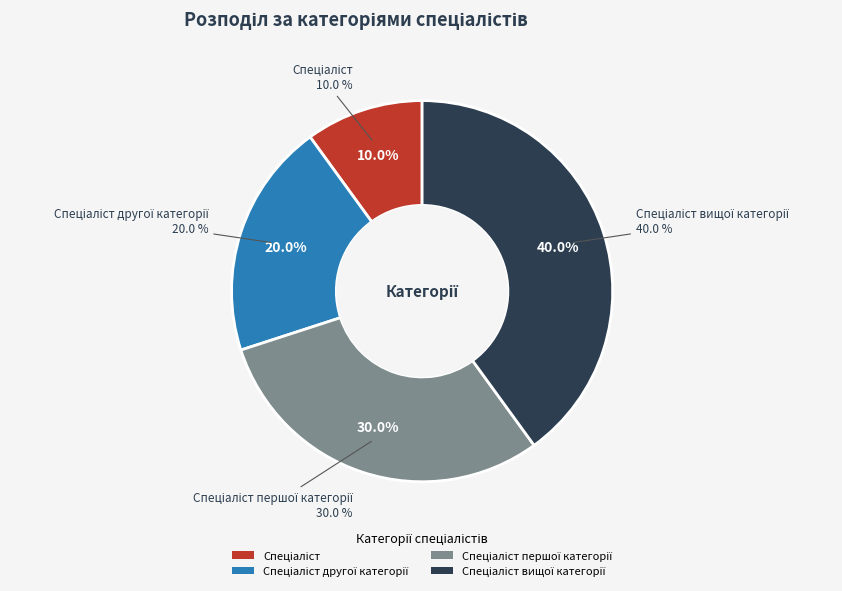

To the nearest percent, what is the difference between the Спеціаліст другої категорії and Спеціаліст першої категорії slice percentages?

10%